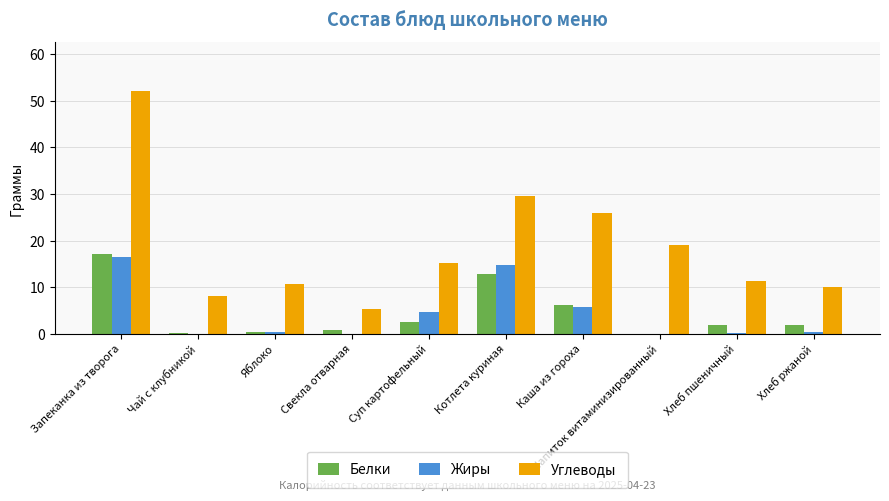

The Жиры series shows -5.9 at Напиток витаминизированный. True or false?

False